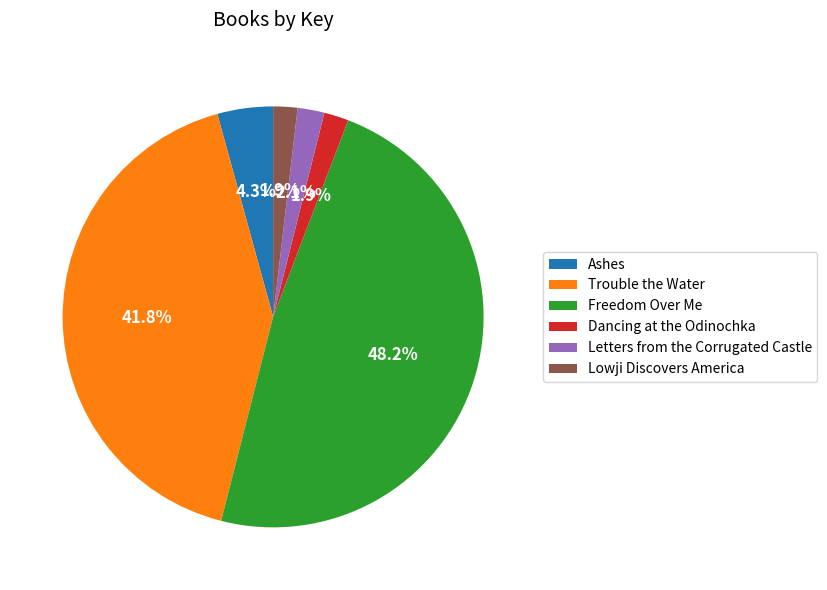

Does Trouble the Water account for over 50% of the chart?

No